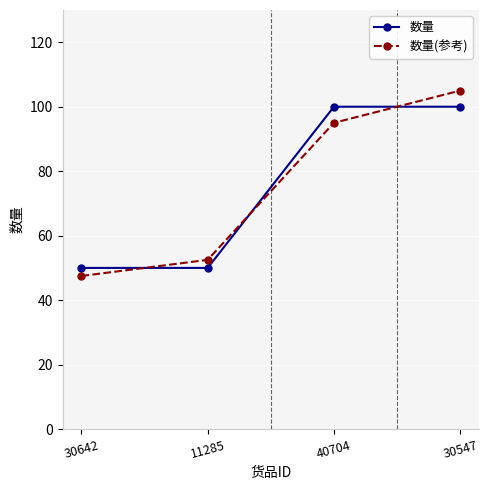

What is the sum of all 数量 values?

300.0